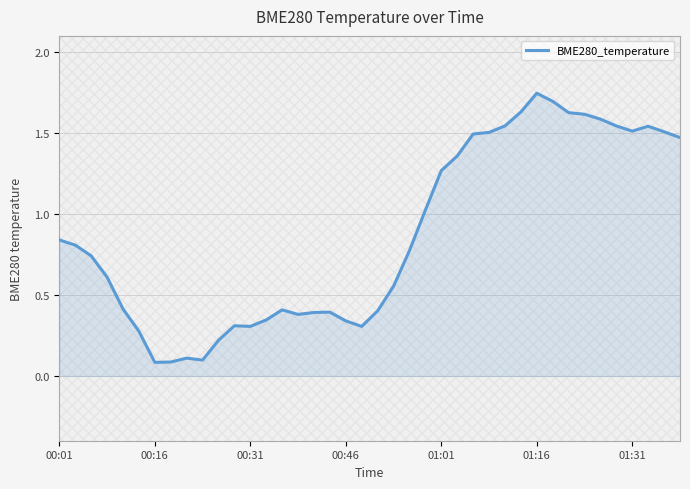

True or false: there are more than 2 points higher than both neighbors.

True